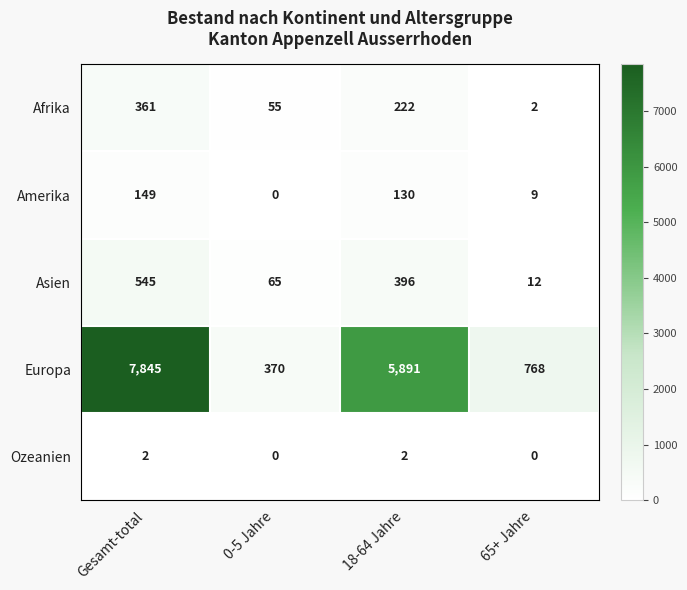

List the series in order of their peak value, highest first.

Europa, Asien, Afrika, Amerika, Ozeanien